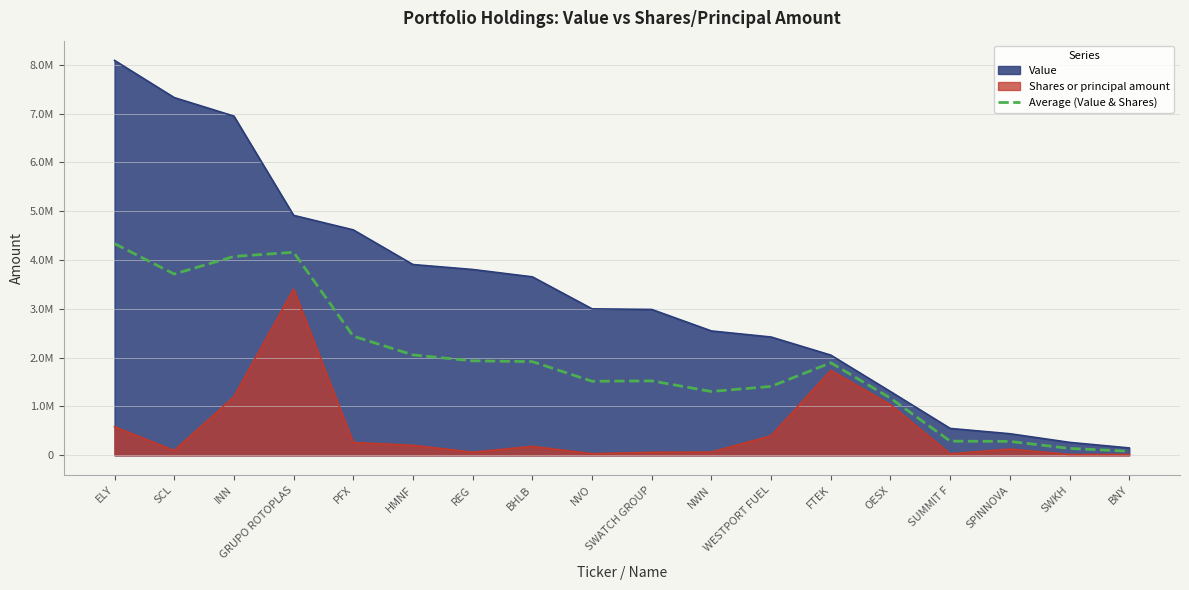

True or false: the data shows 4159771.5 at GRUPO ROTOPLAS.

True